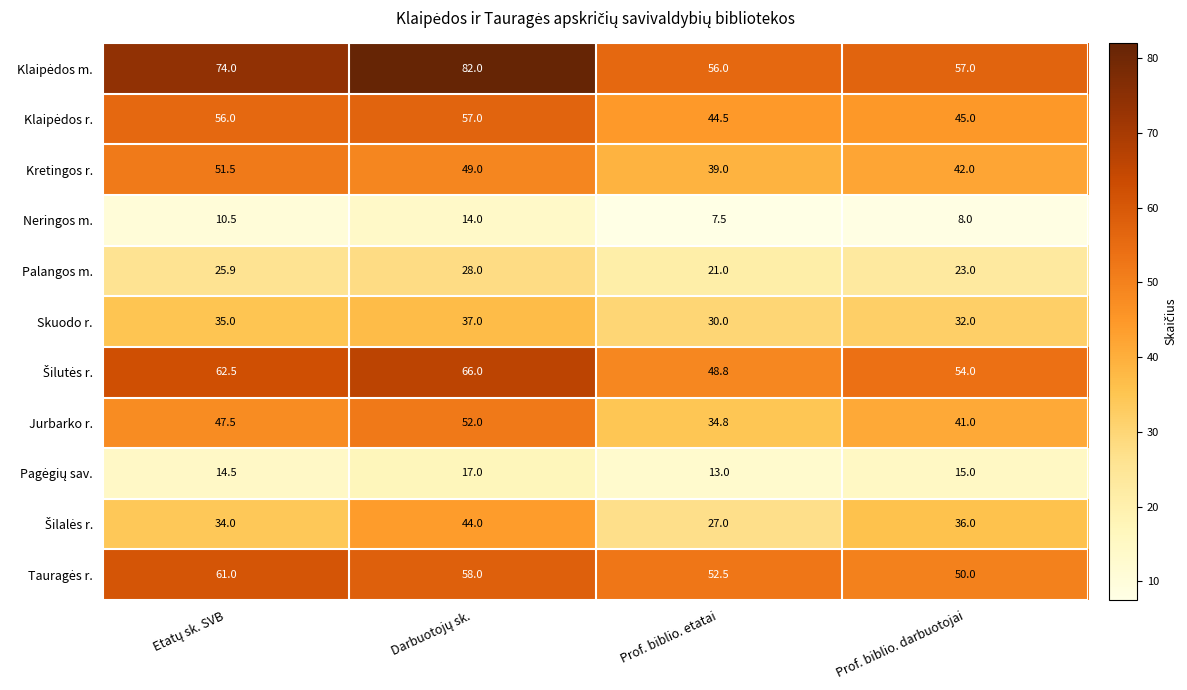

At how many categories does at least one series exceed 48?

4